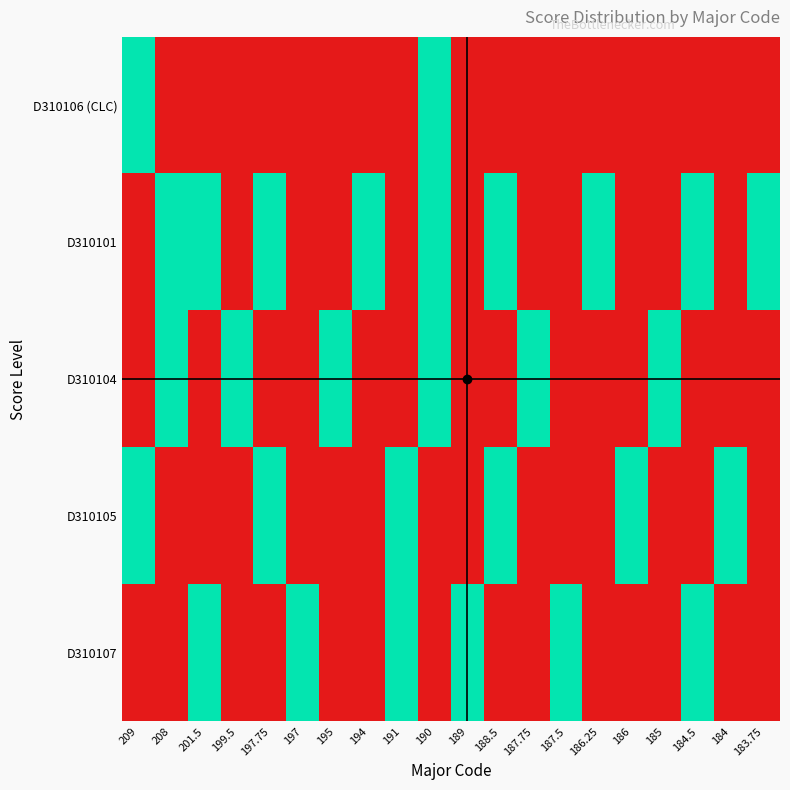

Reading left to right, what are all the values shown in this chart?

D310106 (CLC): 209=2	208=1	201.5=1	199.5=1	197.75=1	197=1	195=1	194=3	191=1	190=2	189=1	188.5=1	187.75=1	187.5=1	186.25=1	186=1	185=1	184.5=1	184=3	183.75=1
D310101: 209=3	208=2	201.5=2	199.5=1	197.75=2	197=1	195=3	194=2	191=1	190=2	189=1	188.5=2	187.75=1	187.5=1	186.25=2	186=1	185=1	184.5=2	184=1	183.75=2
D310104: 209=1	208=2	201.5=1	199.5=2	197.75=1	197=1	195=2	194=1	191=1	190=2	189=1	188.5=1	187.75=2	187.5=1	186.25=1	186=1	185=2	184.5=1	184=1	183.75=1
D310105: 209=2	208=1	201.5=1	199.5=1	197.75=2	197=1	195=1	194=1	191=2	190=1	189=1	188.5=2	187.75=1	187.5=1	186.25=1	186=2	185=1	184.5=1	184=2	183.75=1
D310107: 209=1	208=1	201.5=2	199.5=1	197.75=1	197=2	195=1	194=1	191=2	190=1	189=2	188.5=1	187.75=1	187.5=2	186.25=1	186=1	185=1	184.5=2	184=1	183.75=1